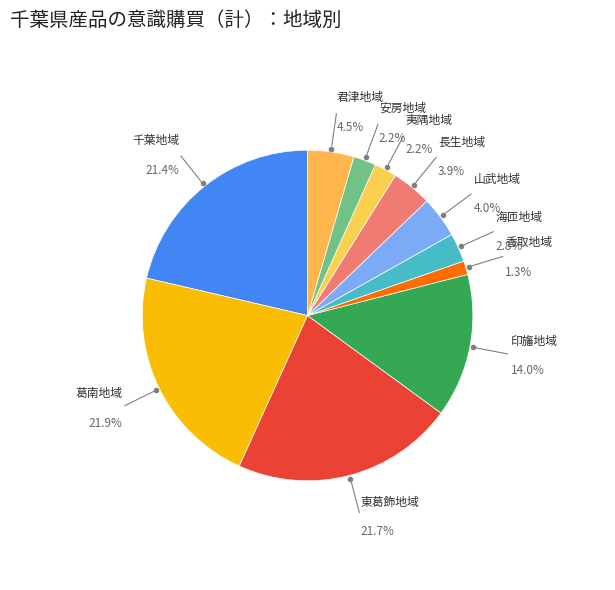

Combined, what portion of the pie is 千葉地域 and 安房地域?

23.6%